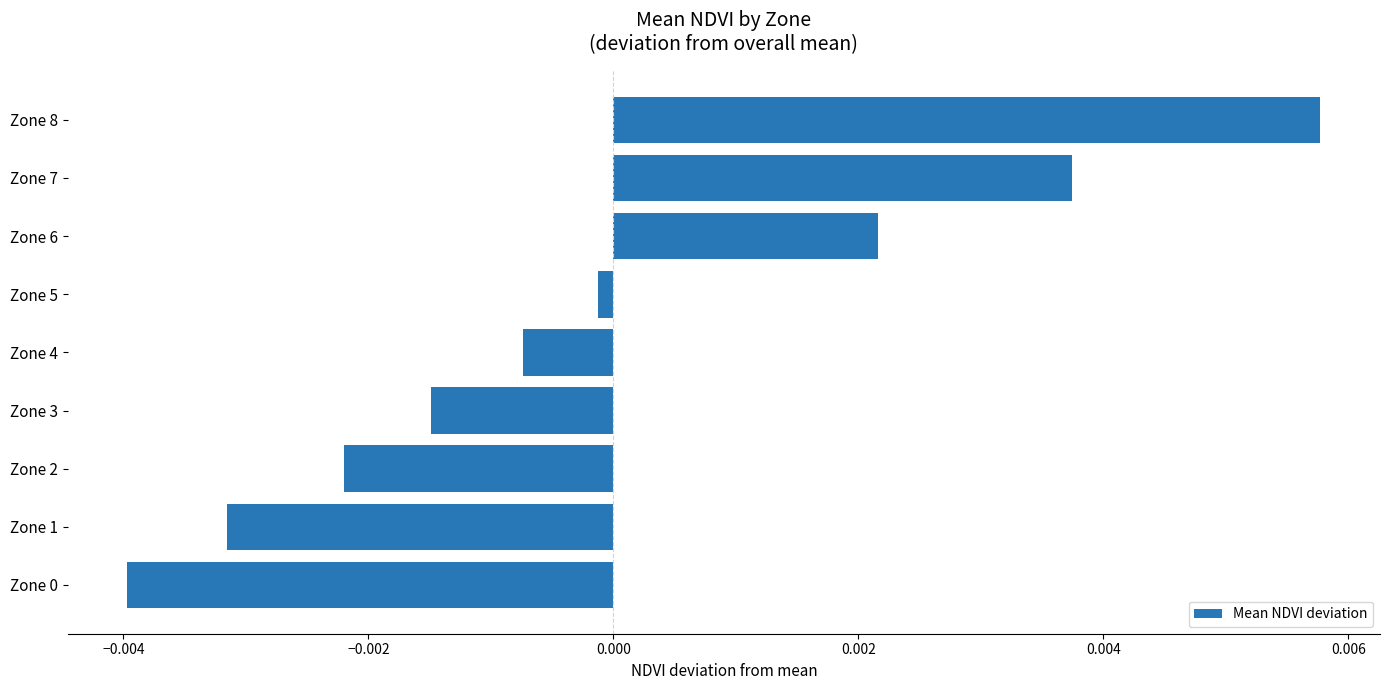

At which label is the value closest to 0?

Zone 5